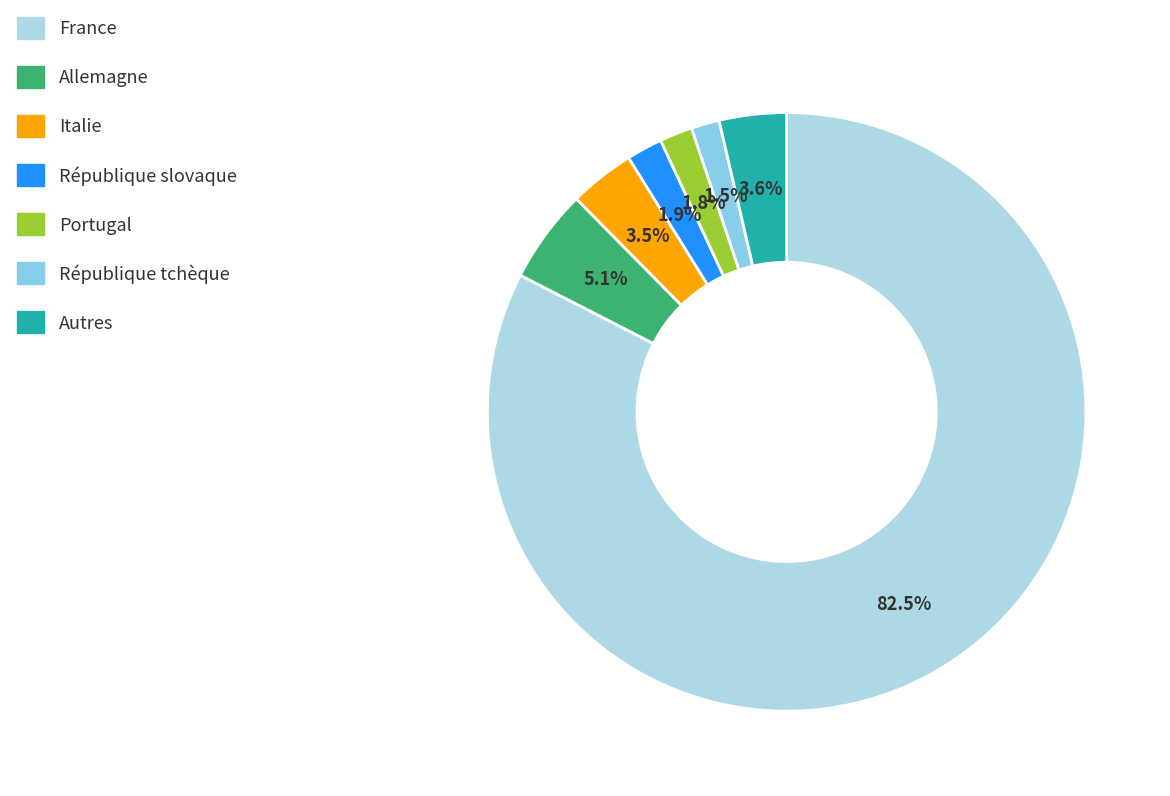

How many segments does this pie chart have?

7